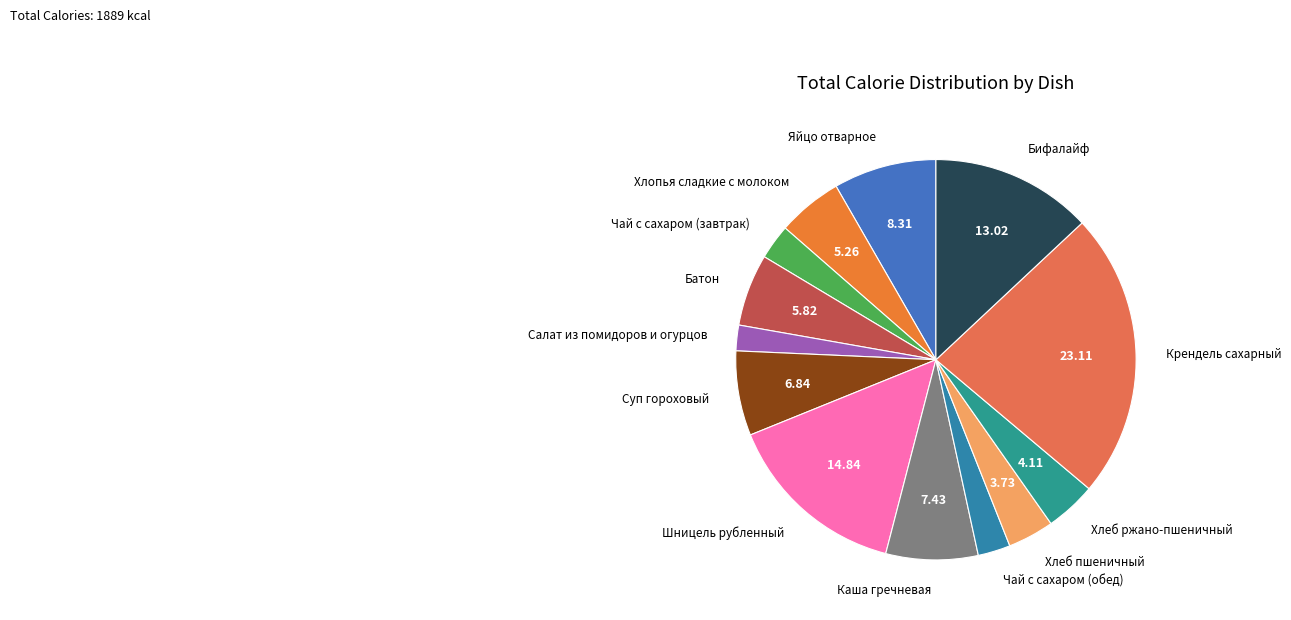

Is the sum of Батон and Суп гороховый greater than half?

No